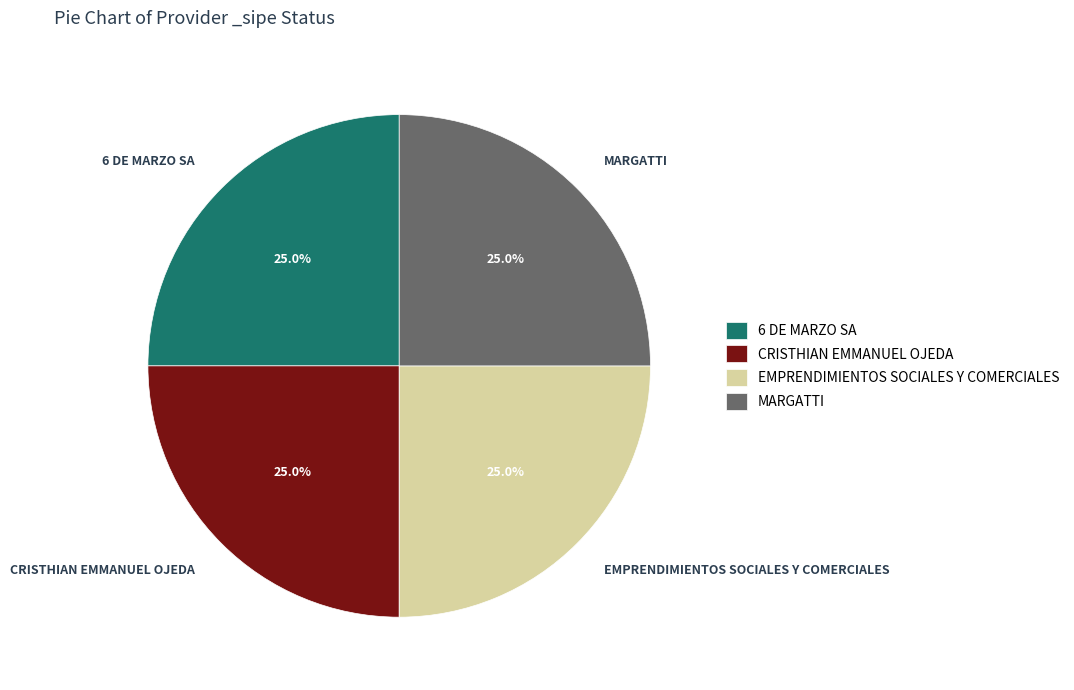

Count the number of slices in the pie.

4